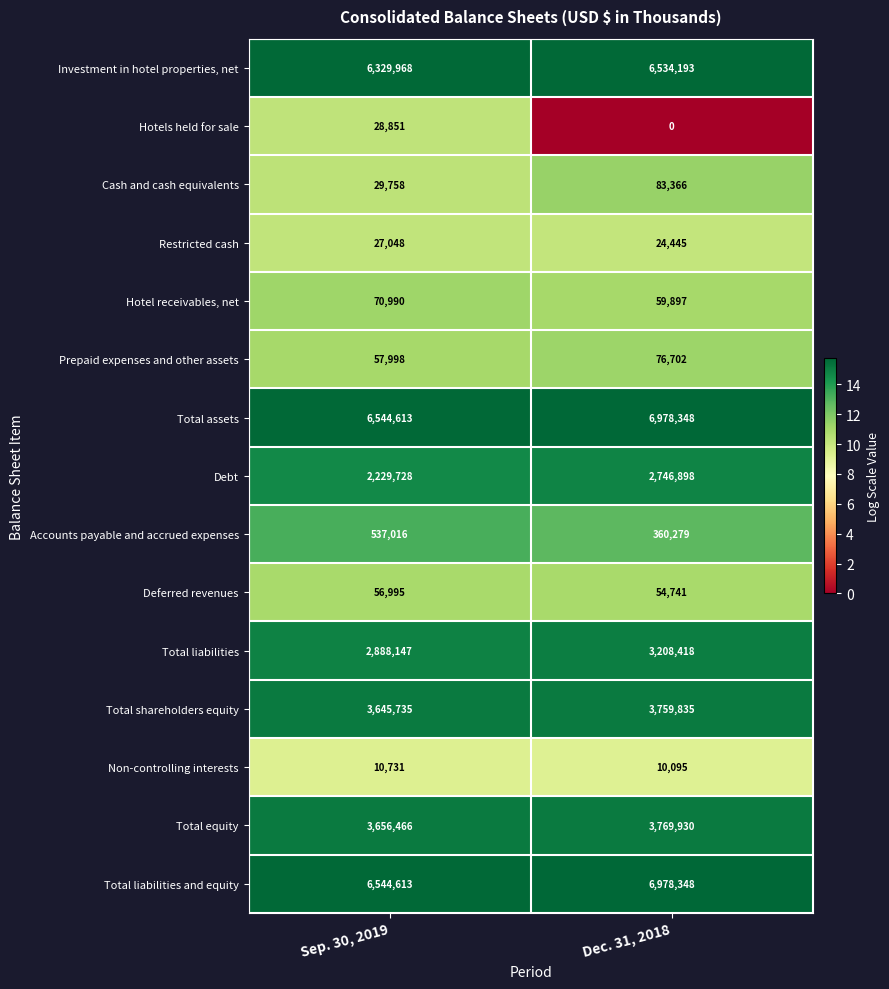

Rank the categories by Investment in hotel properties, net value from highest to lowest.

Dec. 31, 2018, Sep. 30, 2019